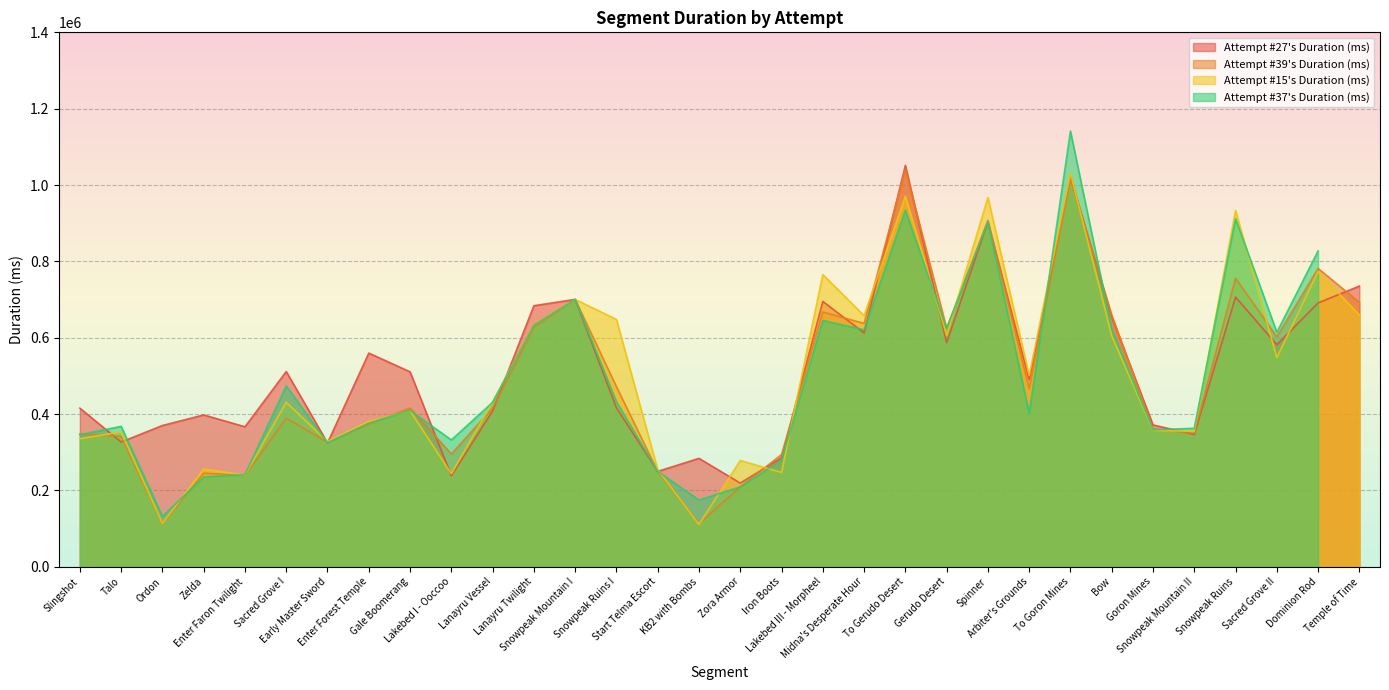

What value does the Attempt #27's Duration (ms) series have at Slingshot?

415492